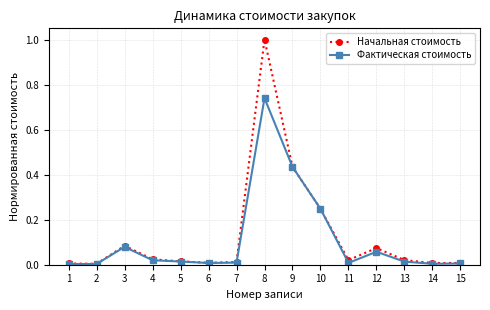

Which series has the widest spread of values?

Начальная стоимость